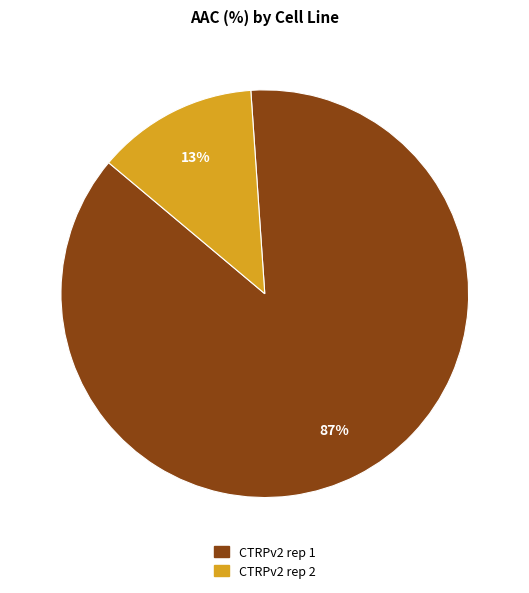

Between CTRPv2 rep 1 and CTRPv2 rep 2, which is larger?

CTRPv2 rep 1